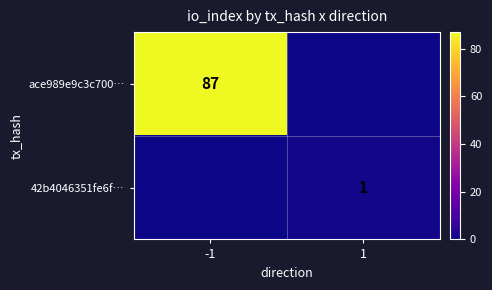

The ace989e9c3c700… series shows 39 at -1. True or false?

False